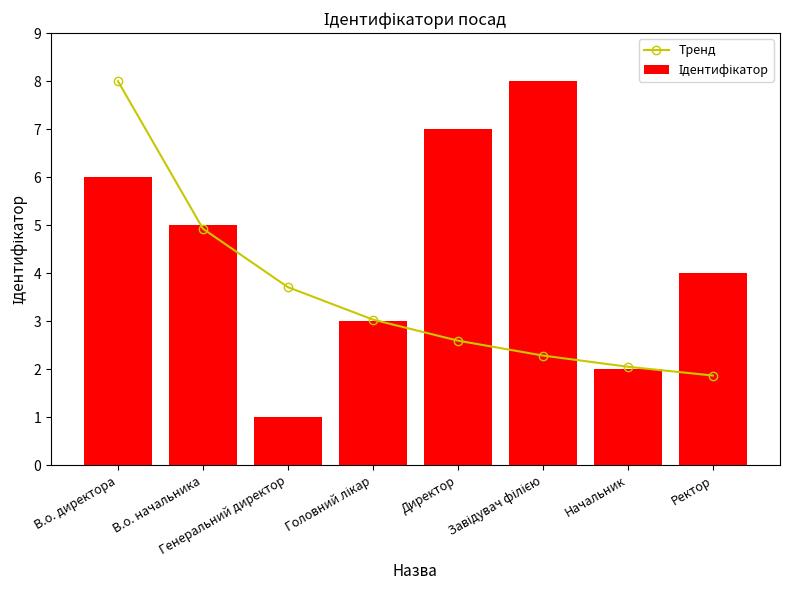

Reading right to left, what are all the values shown in this chart?

Тренд: Ректор=1.9	Начальник=2.0	Завідувач філією=2.3	Директор=2.6	Головний лікар=3.0	Генеральний директор=3.7	В.о. начальника=4.9	В.о. директора=8.0
Ідентифікатор: Ректор=4.0	Начальник=2.0	Завідувач філією=8.0	Директор=7.0	Головний лікар=3.0	Генеральний директор=1.0	В.о. начальника=5.0	В.о. директора=6.0